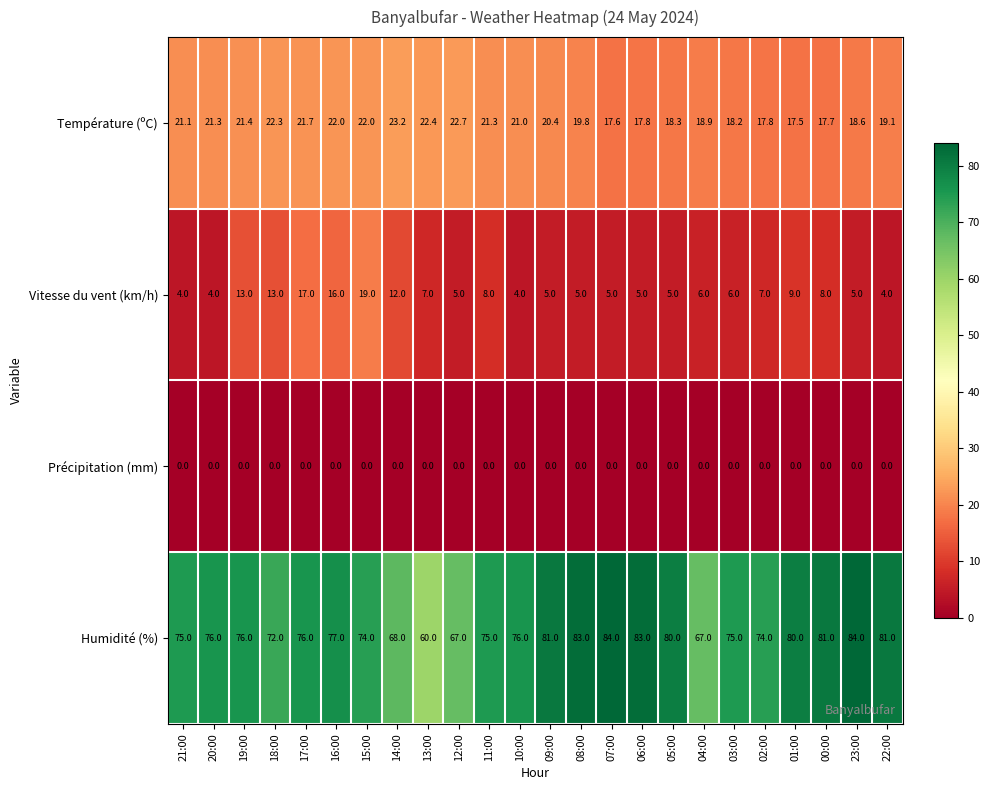

How many distinct data groups are displayed?

4